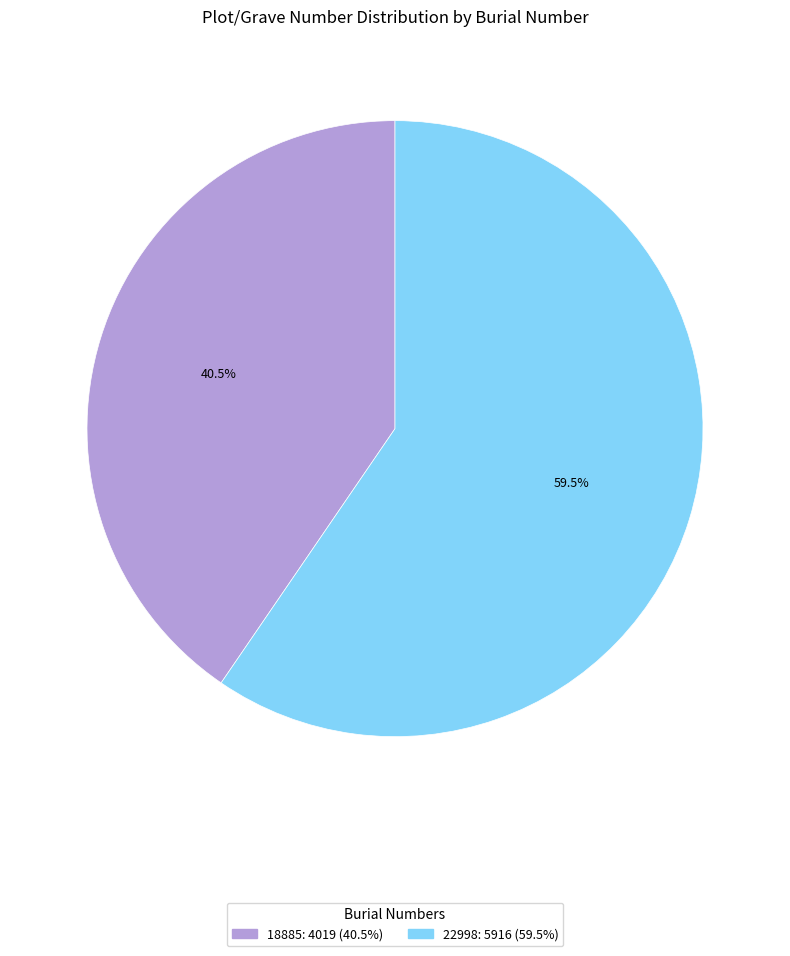

Which has a higher value, 18885 or 22998?

22998